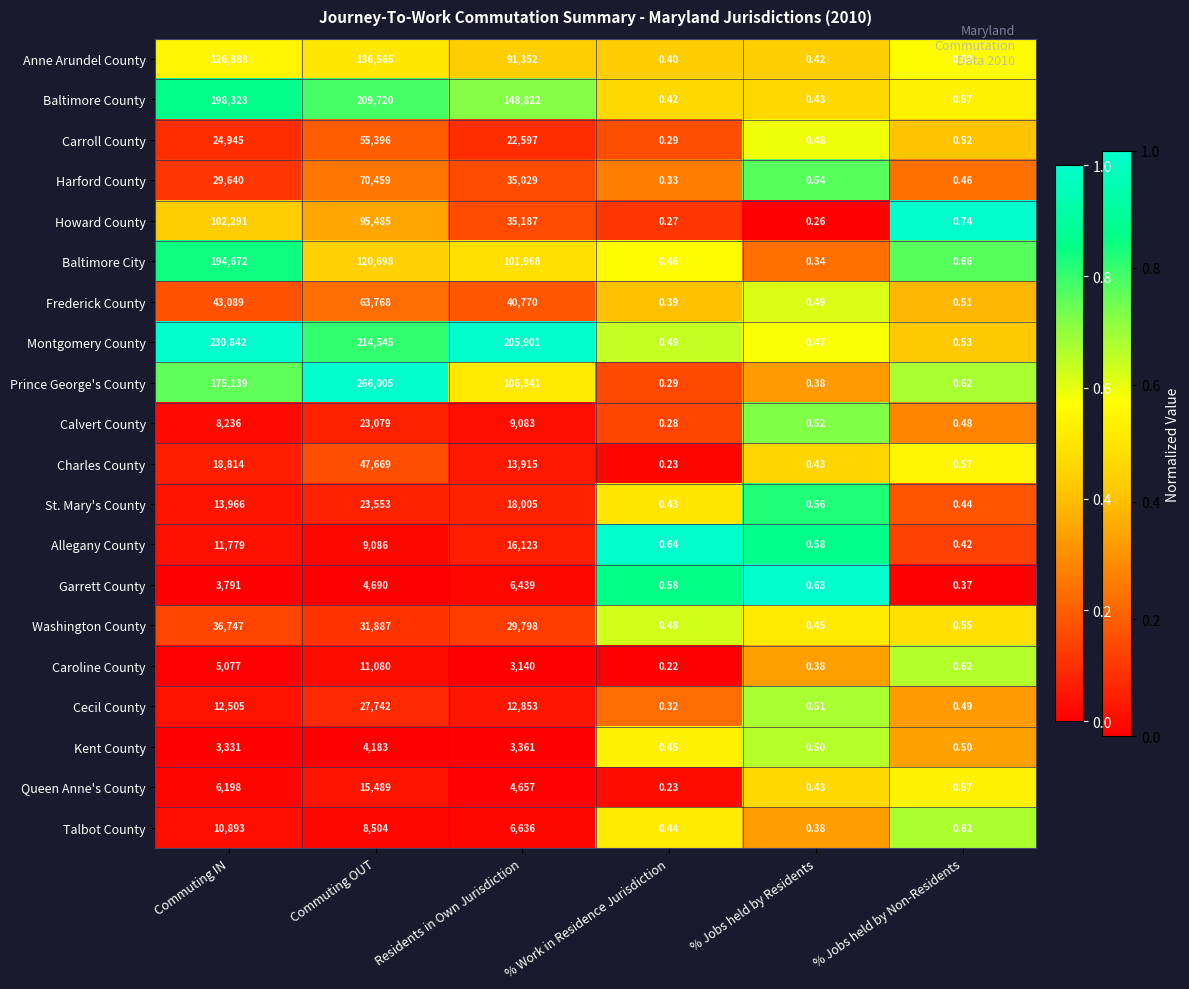

Which series changed the most between Commuting IN and % Jobs held by Residents?

Montgomery County